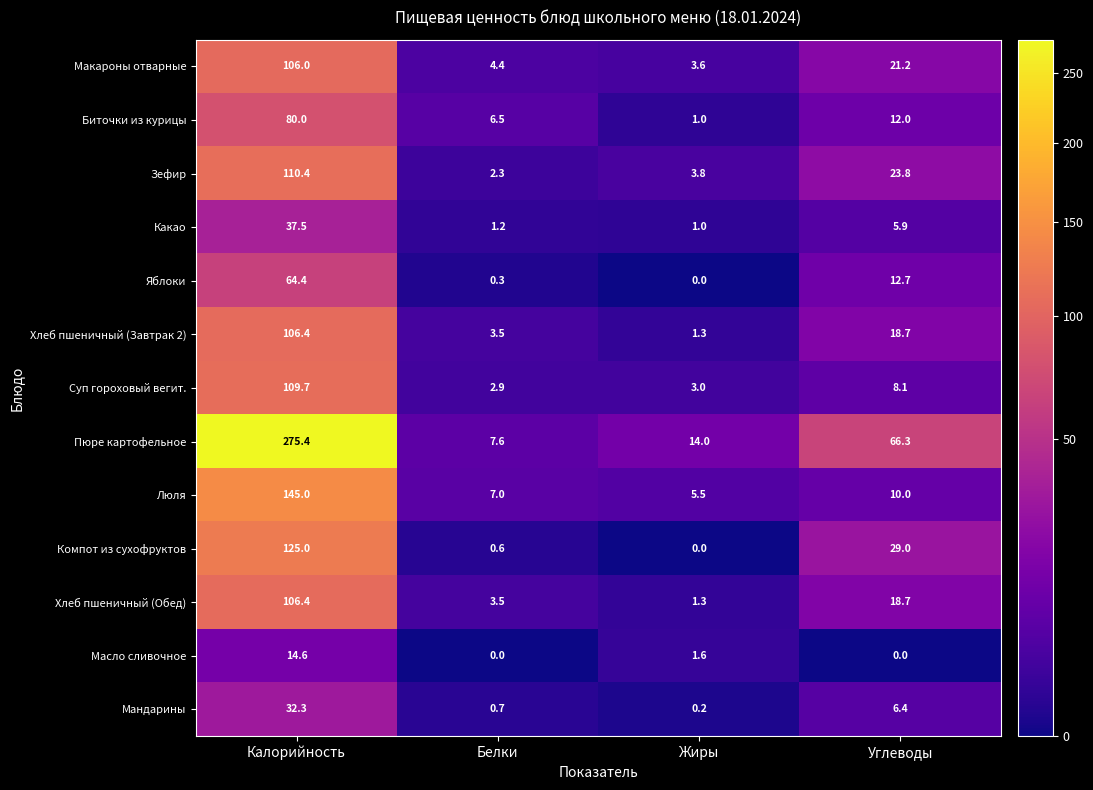

What is the sum of the Масло сливочное values at Углеводы and Калорийность?

14.6